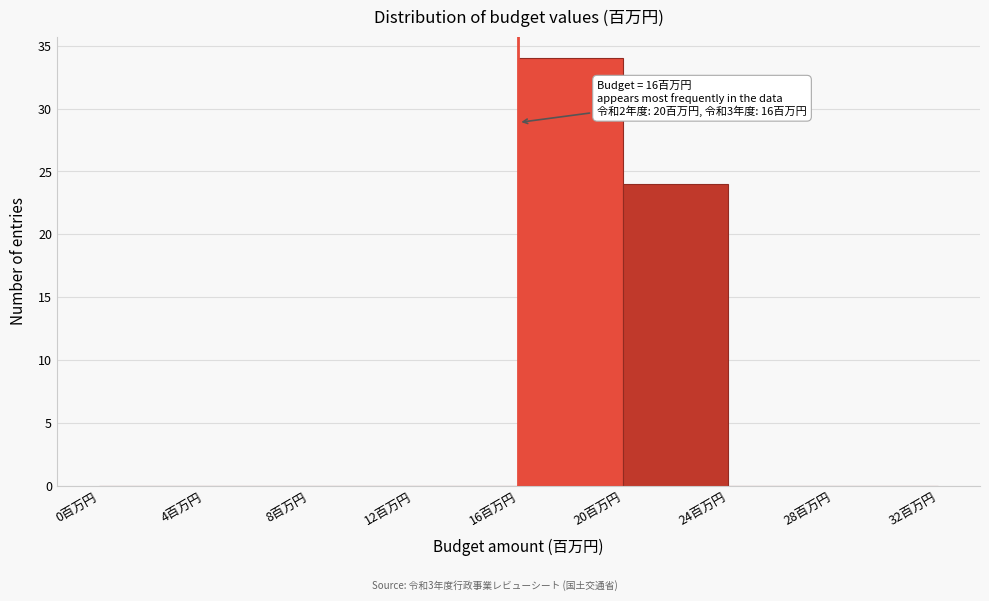

Which range on the x-axis has the tallest bar?

16 to 20